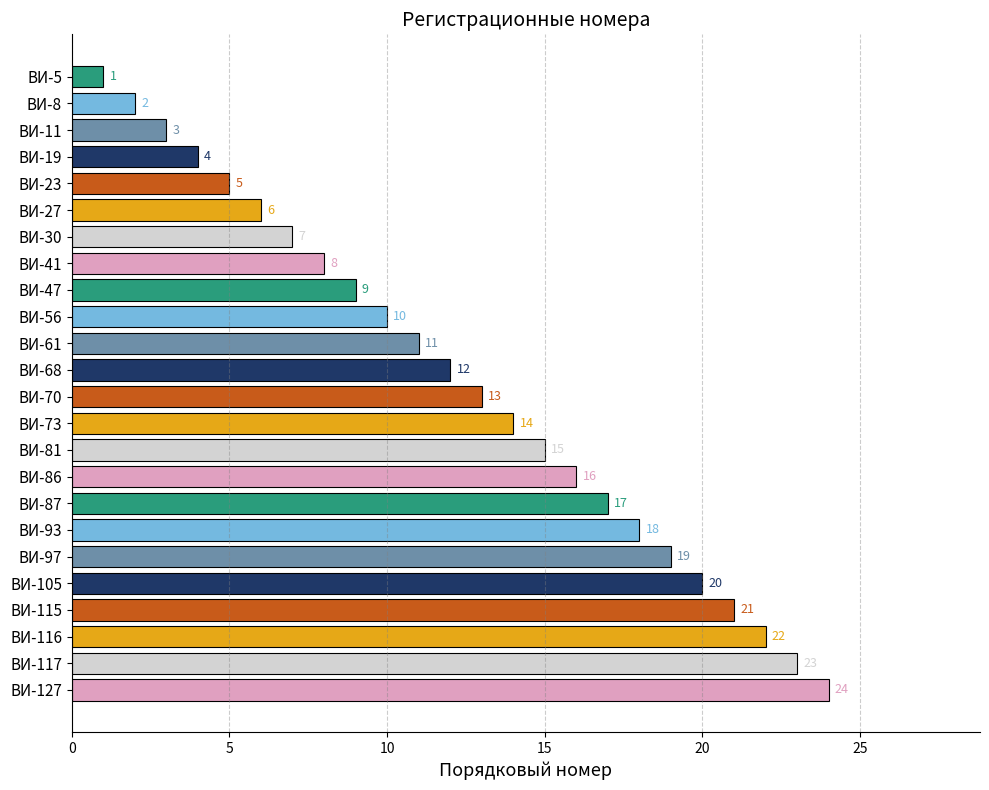

What is the value of the 2nd bar from the top?

2